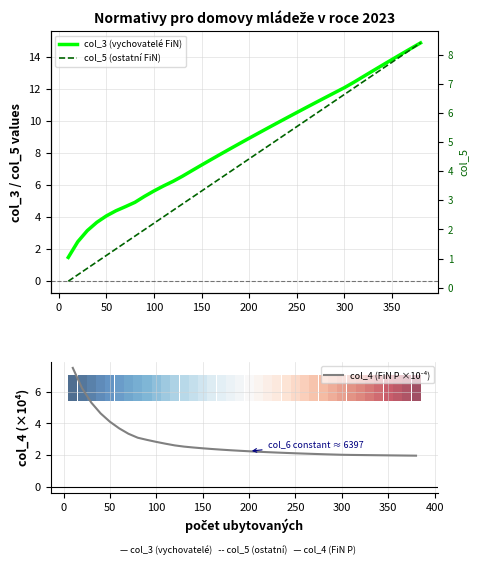

Which series has the widest spread of values?

col_3 (vychovatelé FiN)